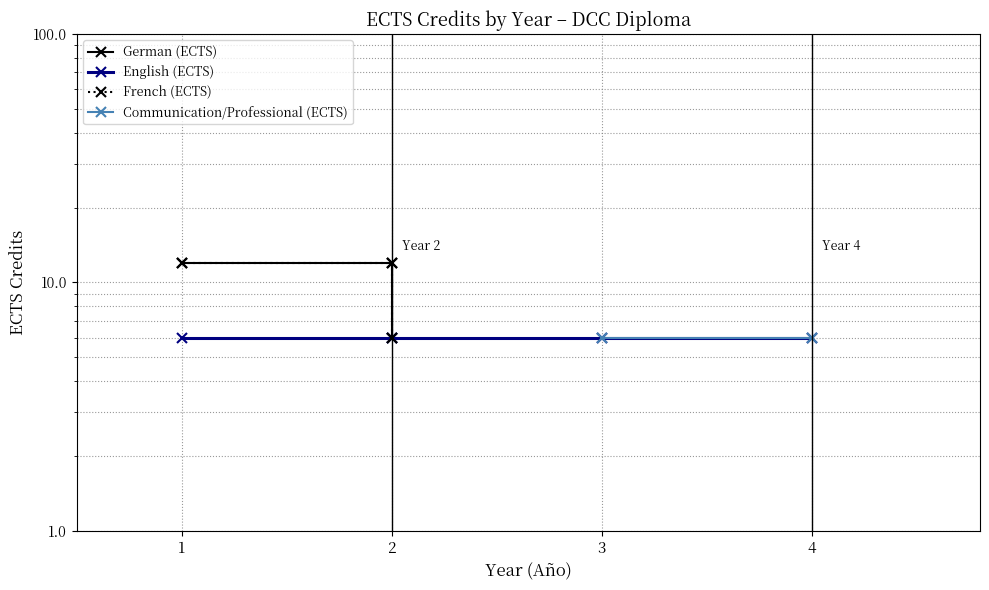

What is the greatest value displayed?

12